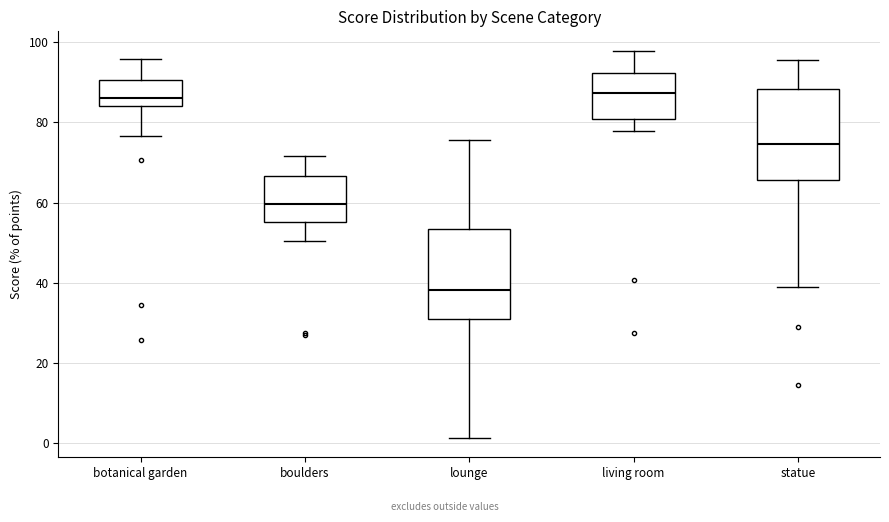

Reading left to right, read every box against the y-axis: the position of its median line, the range the box covers, and the ends of its whiskers. The values are not printed on the chart, so give them approximately, as read against the axis.

botanical garden: median 86, box 84 to 90, whiskers 76 to 96
boulders: median 60, box 56 to 66, whiskers 50 to 72
lounge: median 38, box 30 to 54, whiskers 2 to 76
living room: median 88, box 80 to 92, whiskers 78 to 98
statue: median 74, box 66 to 88, whiskers 38 to 96